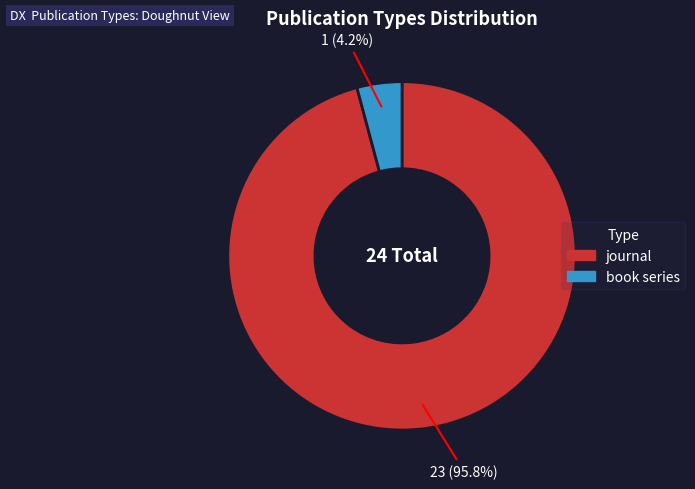

To the nearest percent, what portion does book series represent?

4%